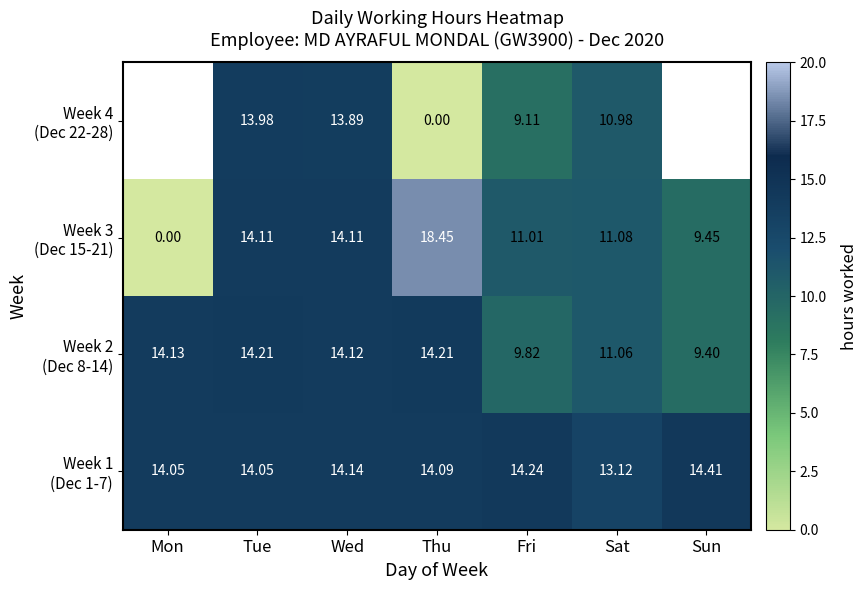

Which has a higher value, Fri or Thu?

Fri